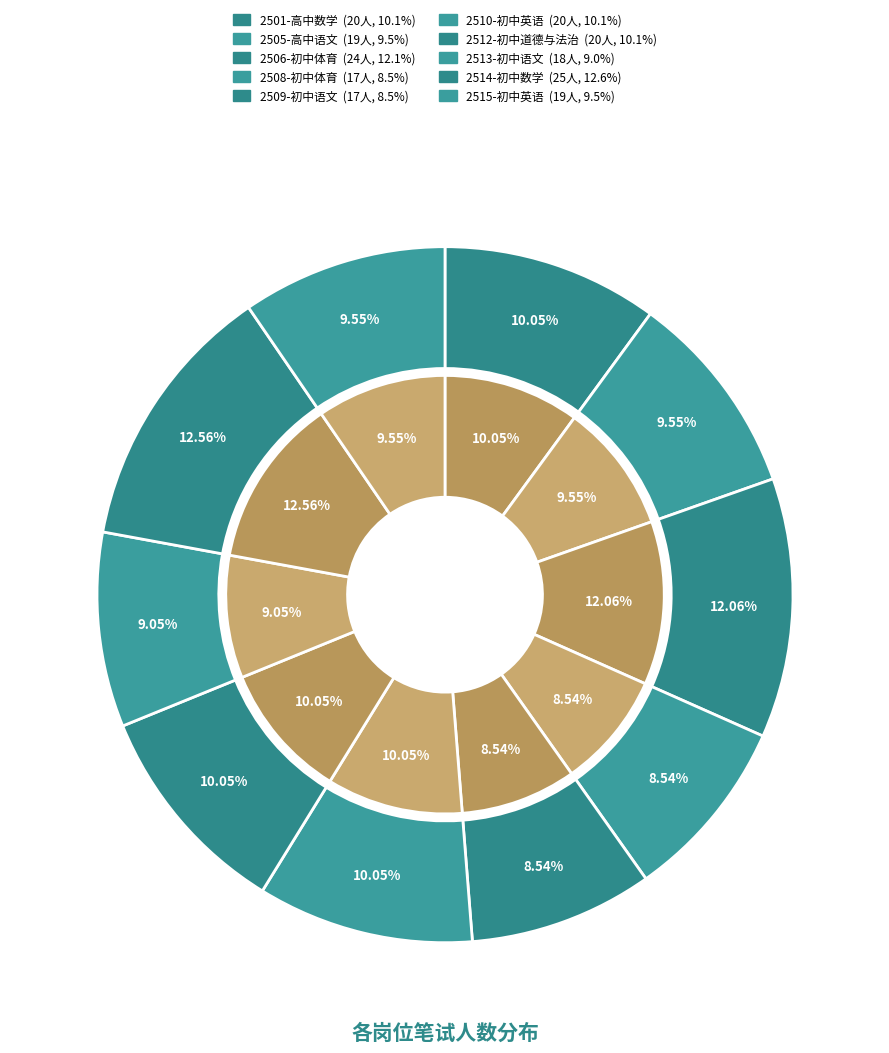

To the nearest percent, what is the average slice percentage?

10%